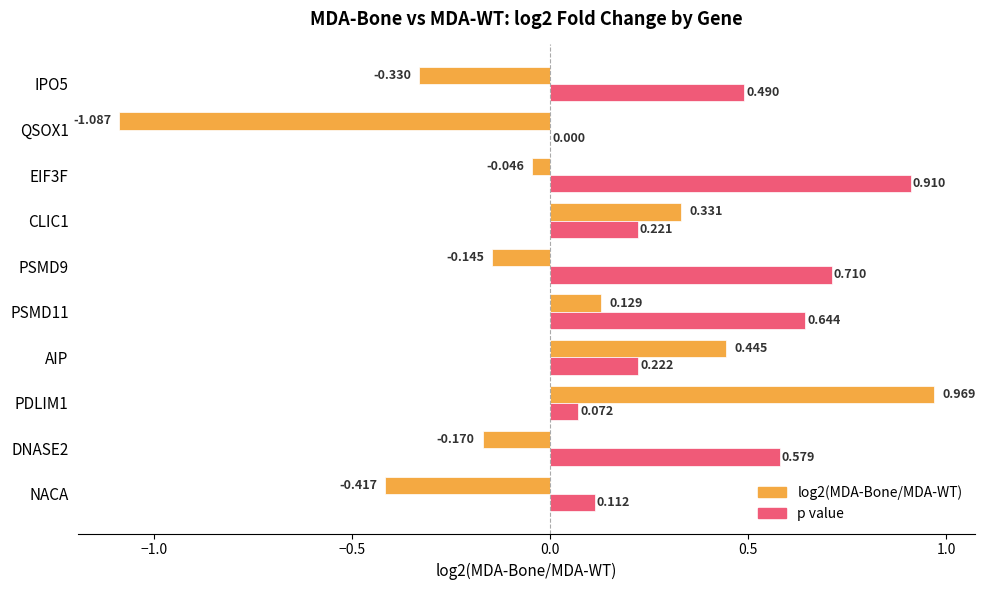

Between PSMD11 and CLIC1, which series saw the biggest shift?

p value